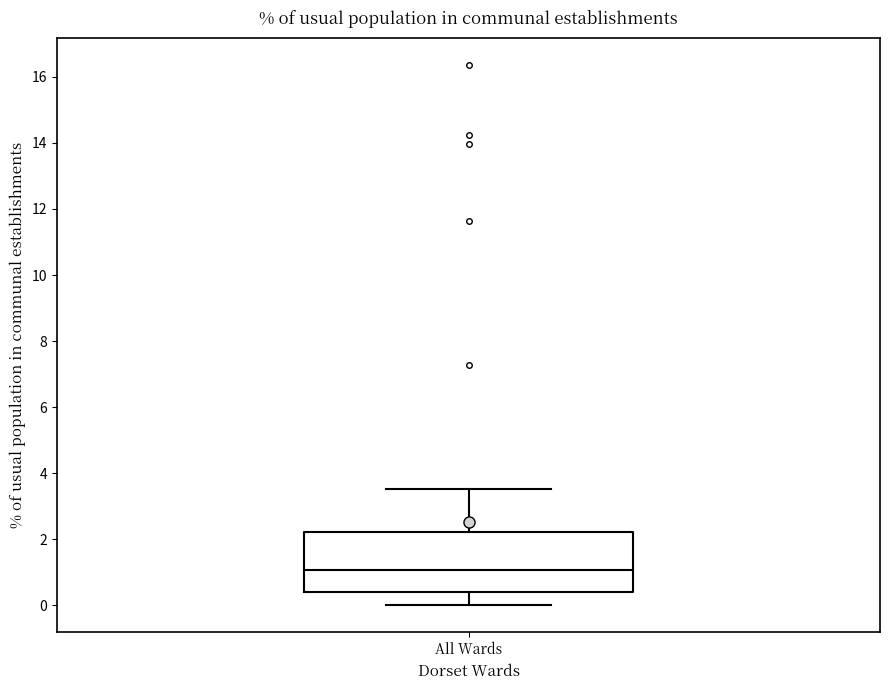

Transcribe this box plot: give where the median line is, the range the box spans, and where the two whiskers end, as read against the y-axis. The values are not printed on the chart, so give them approximately, as read against the axis.

median 1.0, box 0.4 to 2.2, whiskers 0.0 to 3.6